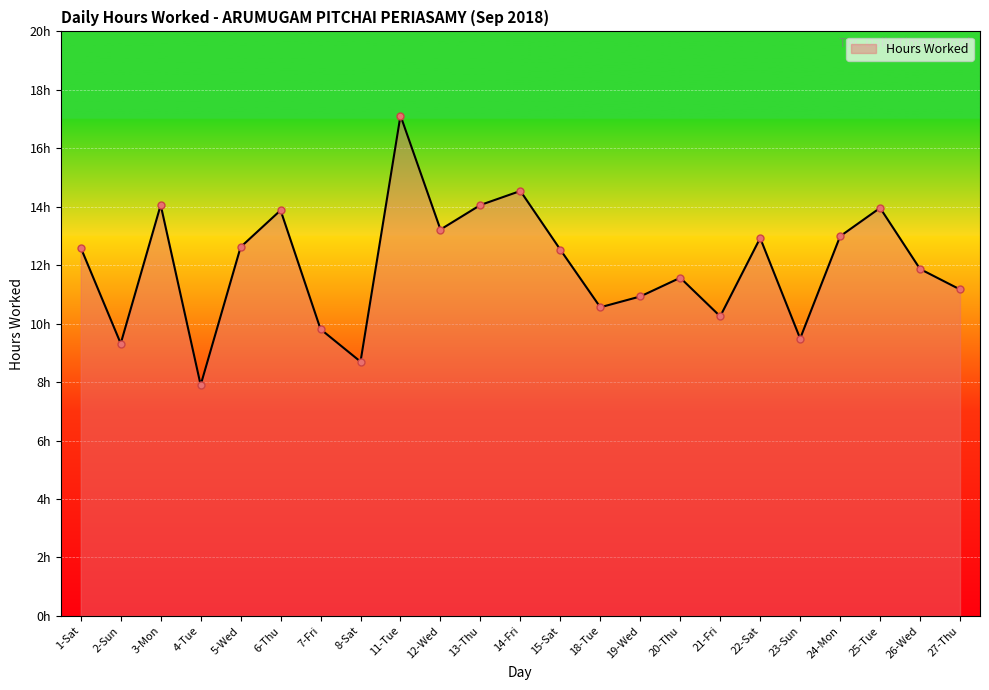

What is the difference between the second highest and minimum values?

6.6